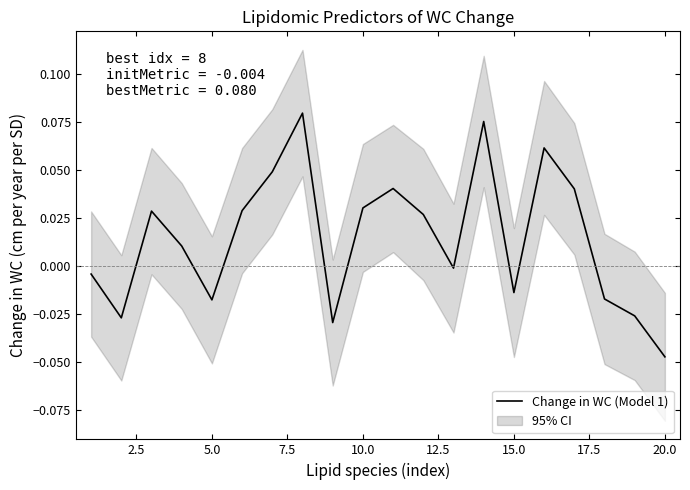

What is the difference between the maximum and second lowest values?

0.1